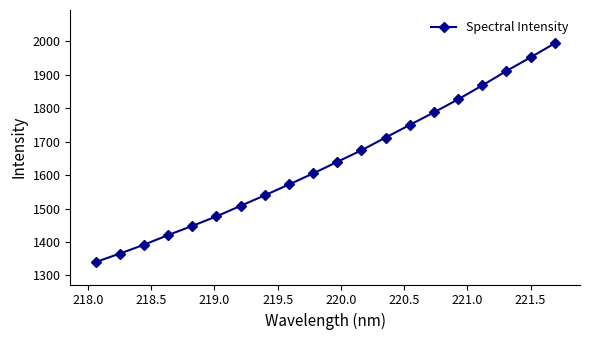

What is the minimum value shown in the chart?

1339.9